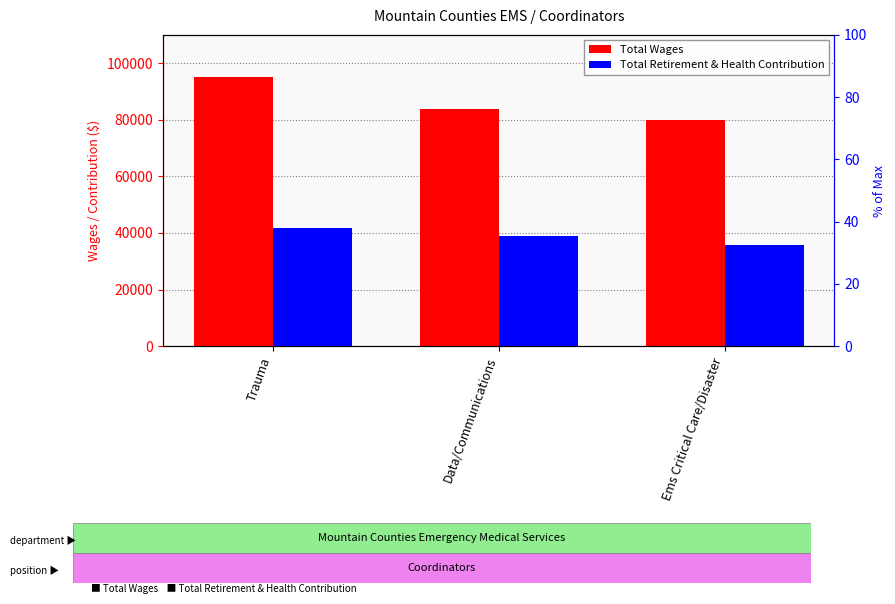

What is the sum of the Total Wages values at Ems Critical Care/Disaster and Data/Communications?

163745